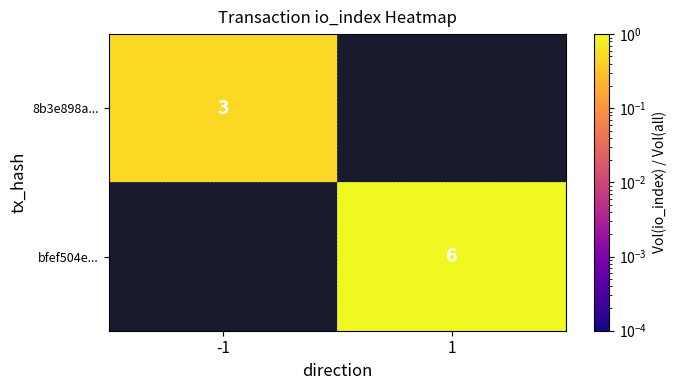

The 8b3e898a... series shows 3.0 at -1. True or false?

True